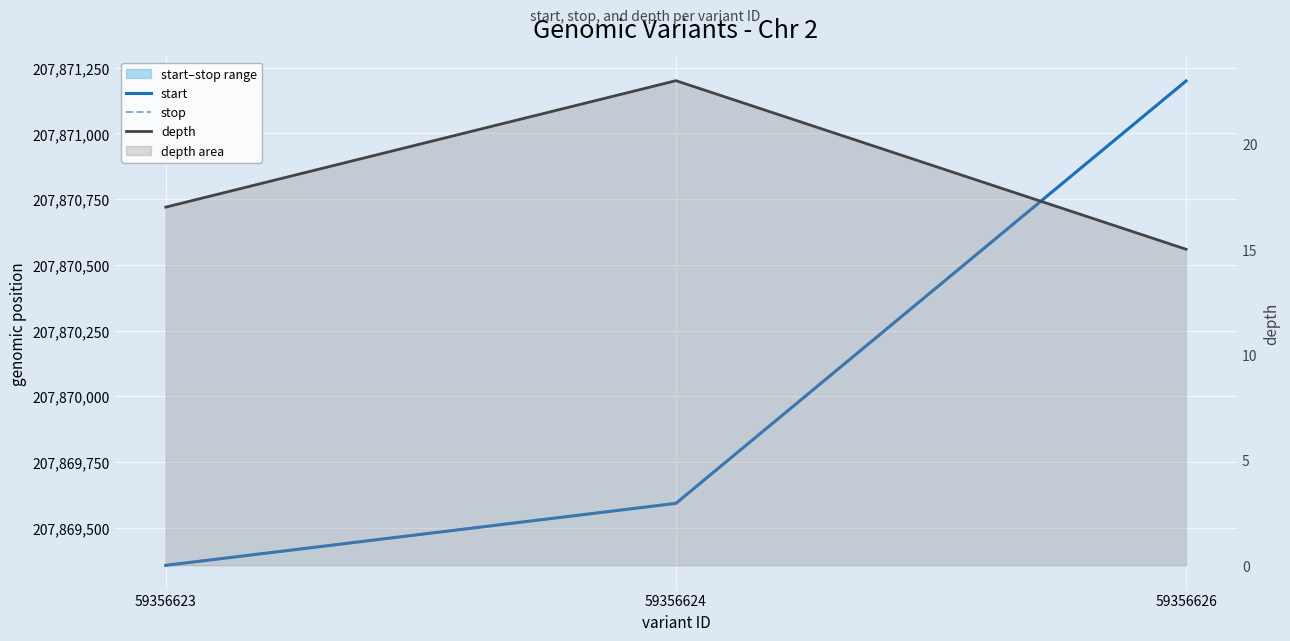

Between 59356626 and 59356623, which is larger?

59356626